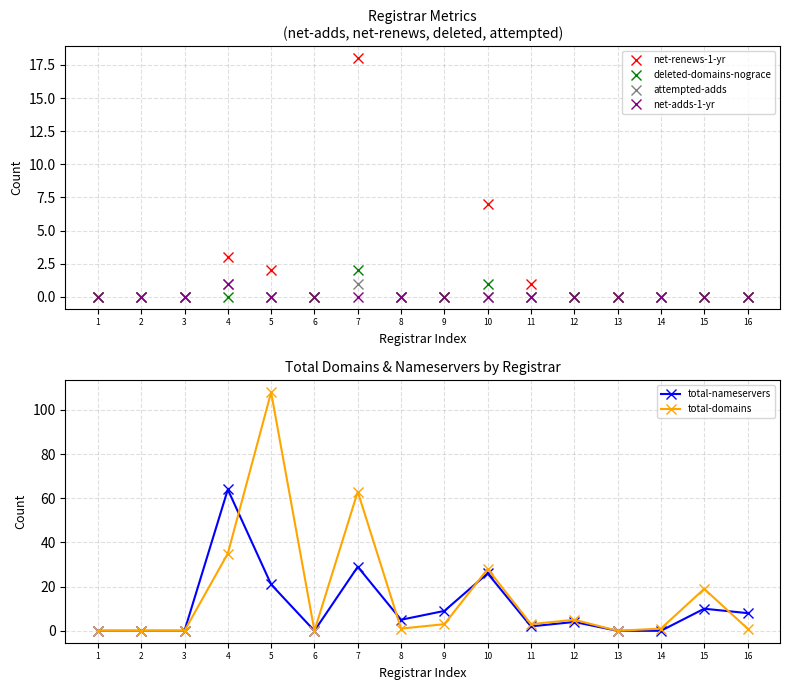

How many interior local peaks does the attempted-adds series have?

2